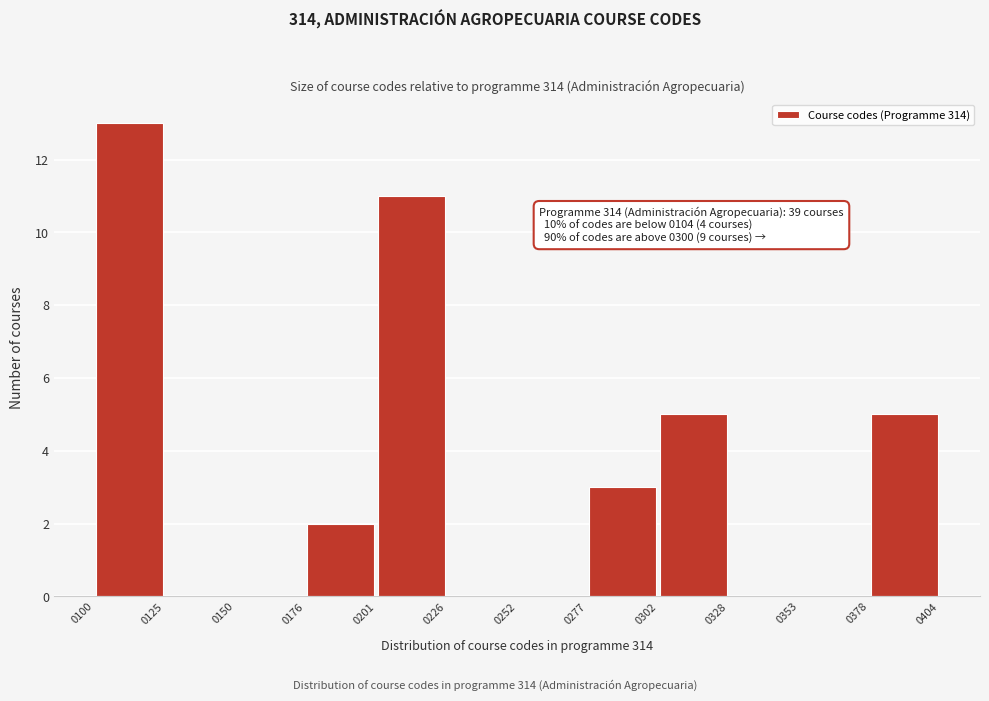

Which range on the x-axis has the tallest bar?

0100 to 0125